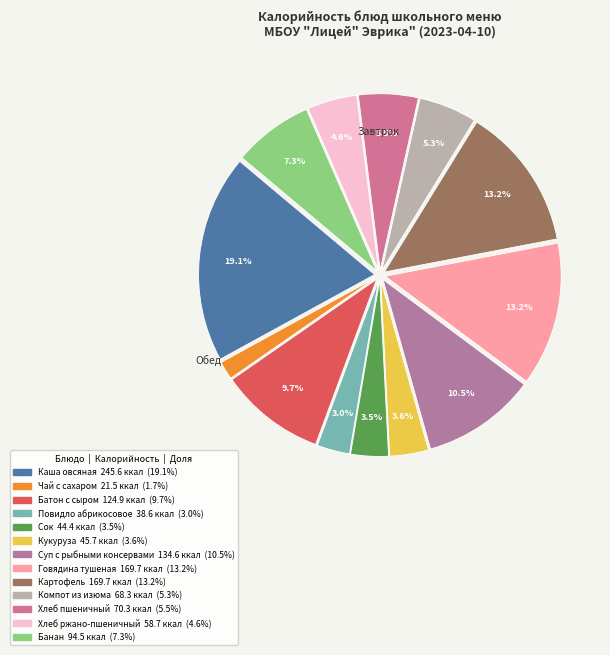

To the nearest percent, what is the difference between the largest and smallest slice percentages?

17%